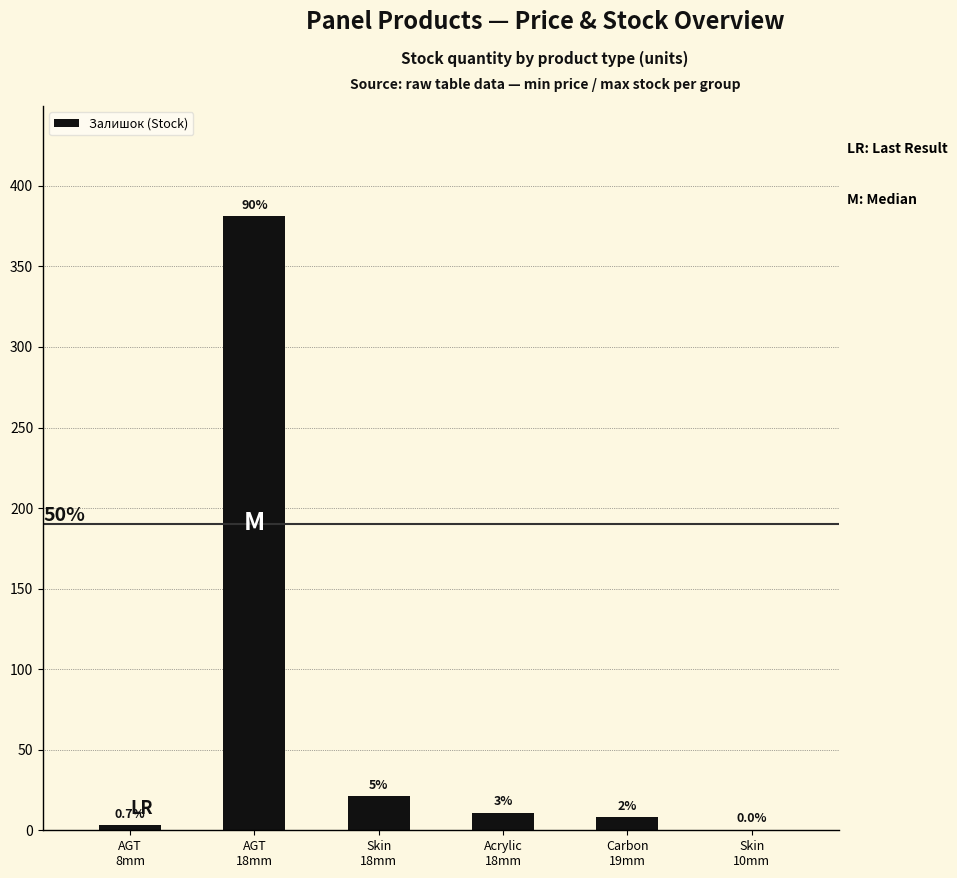

Is it true that the value at AGT
8mm is 3?

True